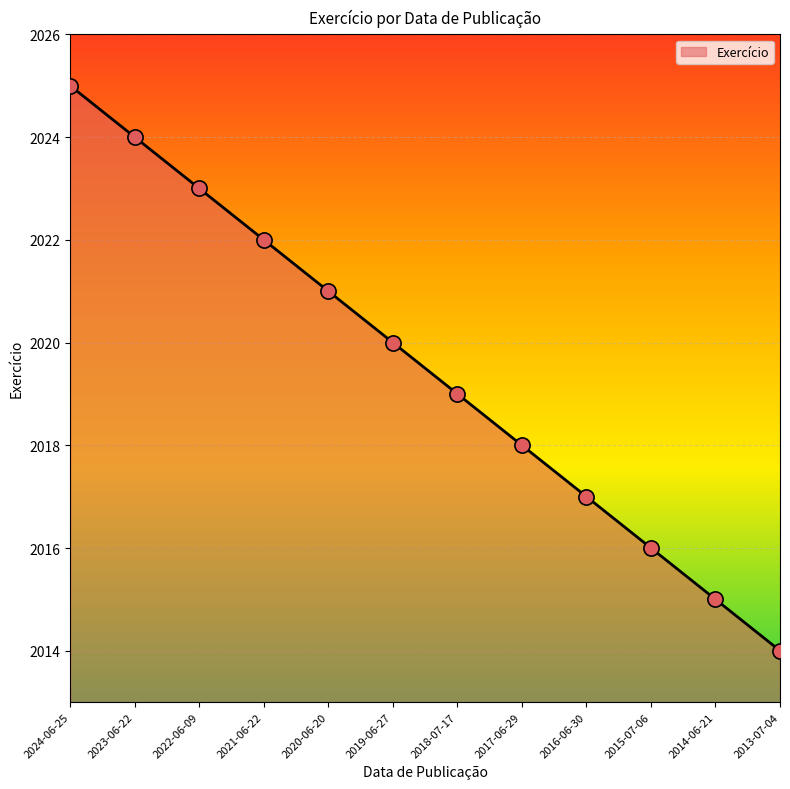

What is the ratio of the value at 2017-06-29 to the value at 2015-07-06?

1.0